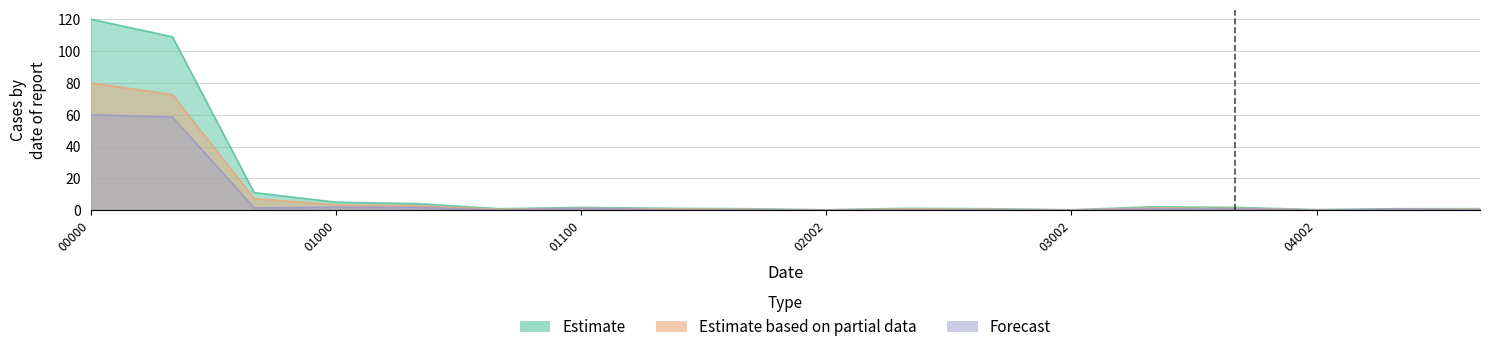

Does the chart display data point markers on the line(s)?

No